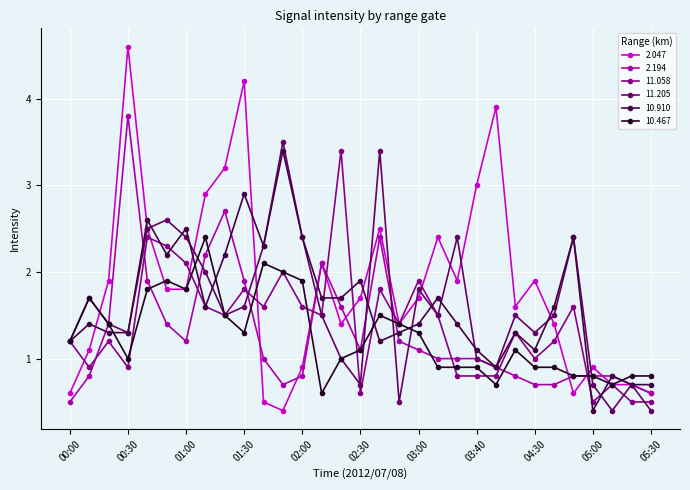

What is the highest value of the 10.467 series?

2.4